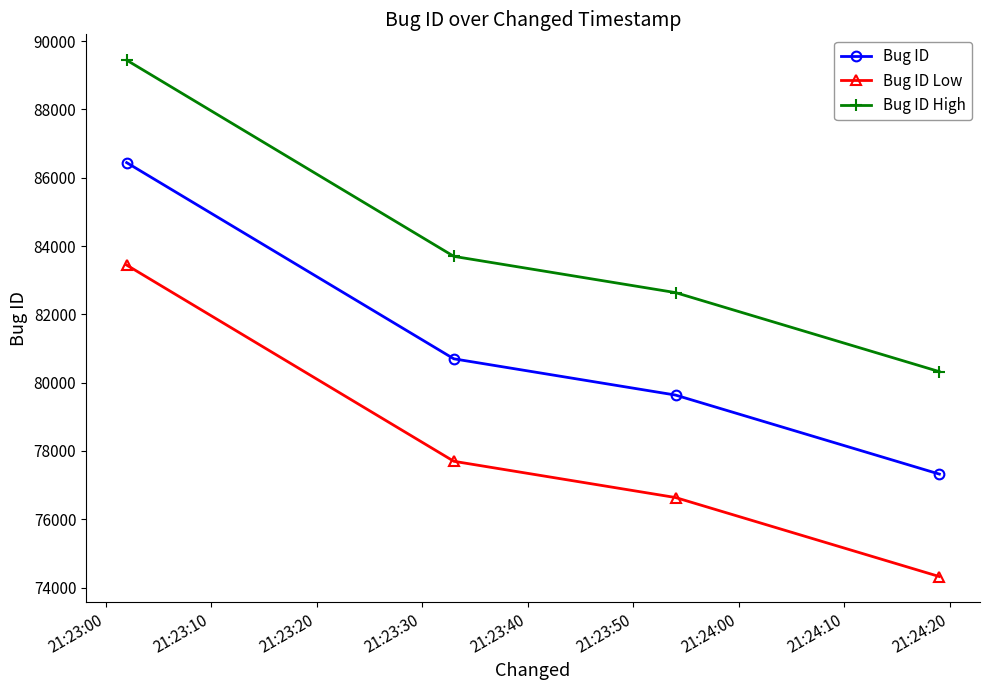

What is the difference between the second highest and minimum values in the Bug ID series?

3375